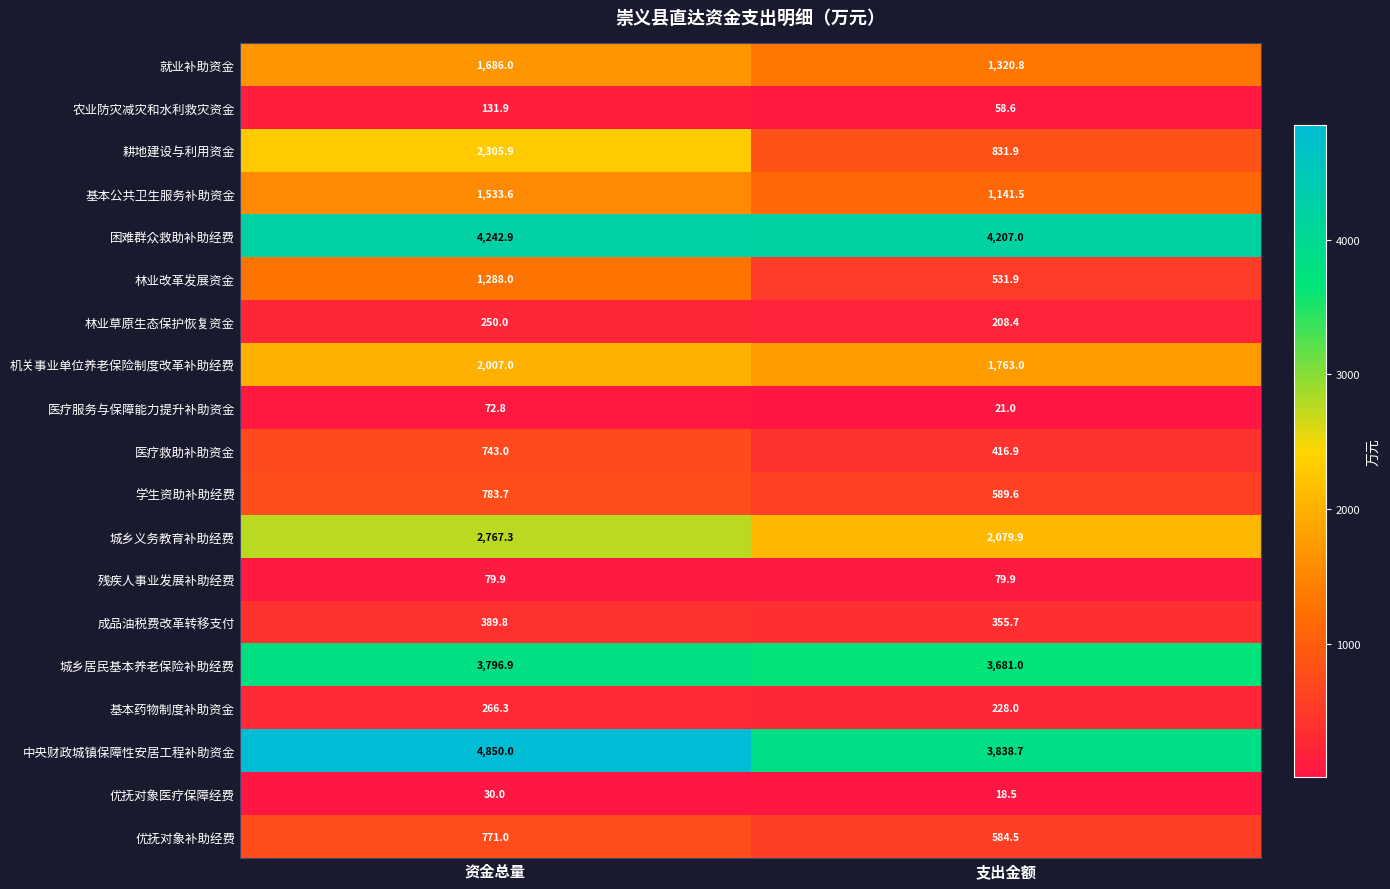

What is the difference between the highest and lowest values at 资金总量?

4820.0